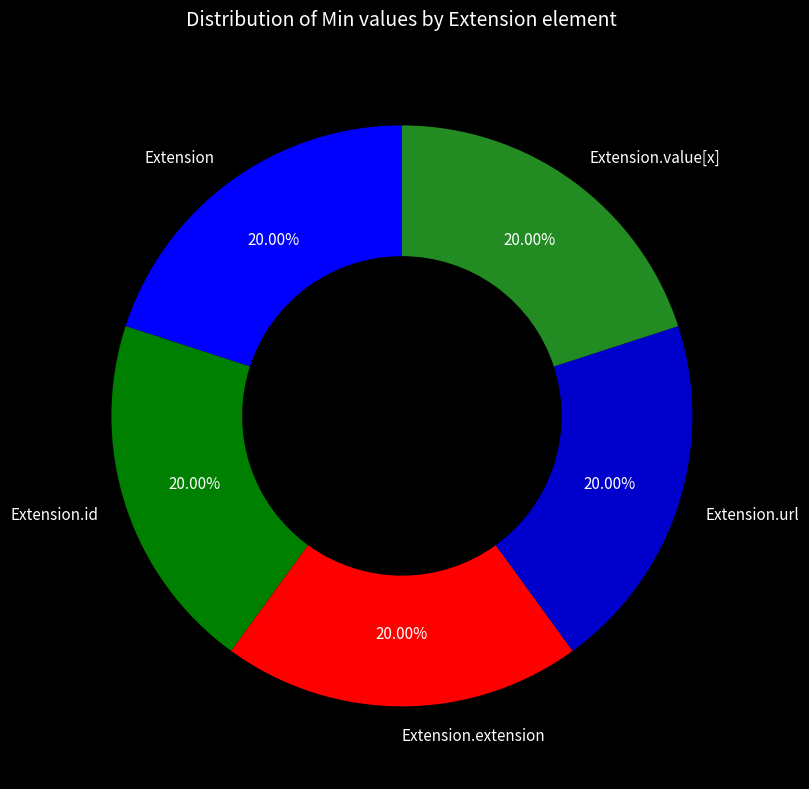

What is the ratio of the value at Extension.id to the value at Extension?

1.0